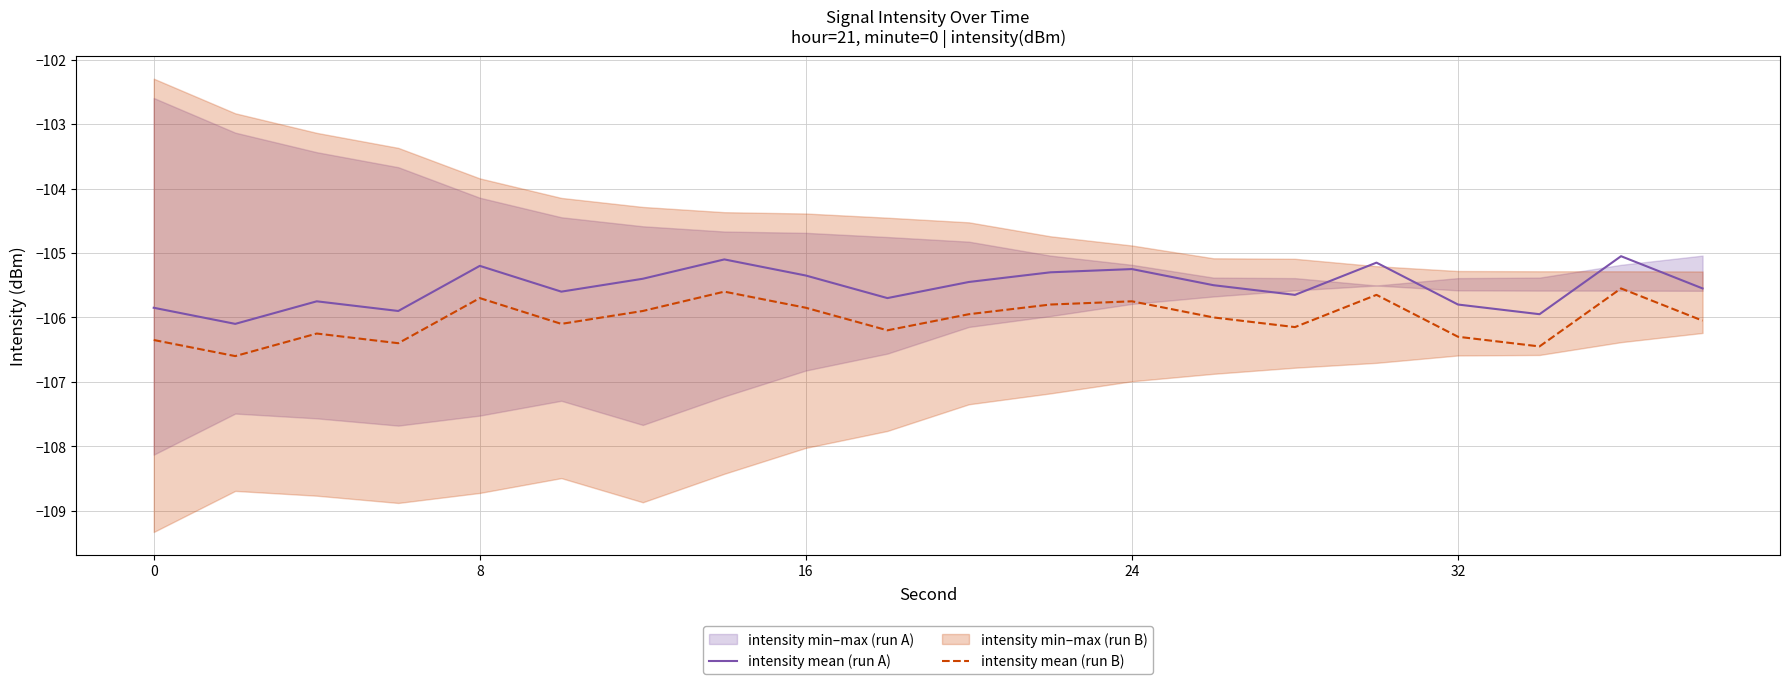

List the series in order of their overall mean, lowest first.

intensity mean (run B), intensity mean (run A)